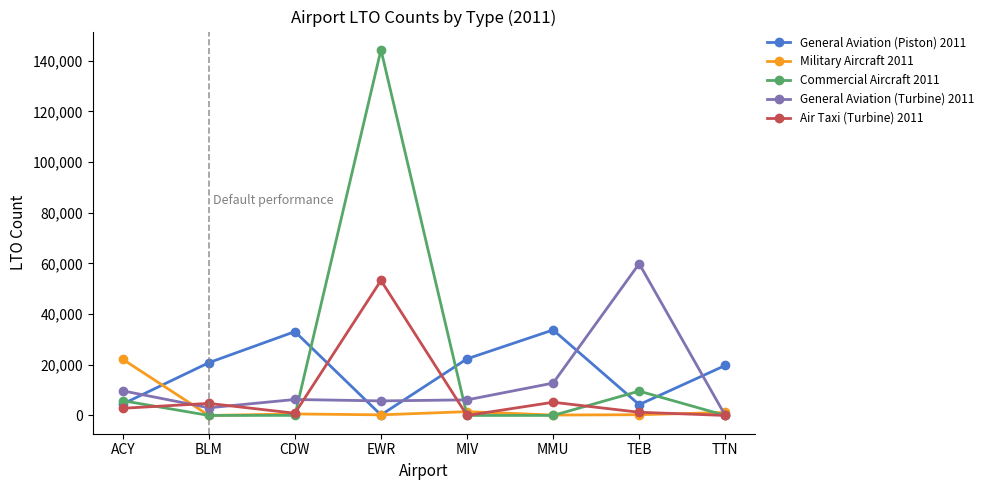

Where is the first local minimum for Air Taxi (Turbine) 2011?

CDW